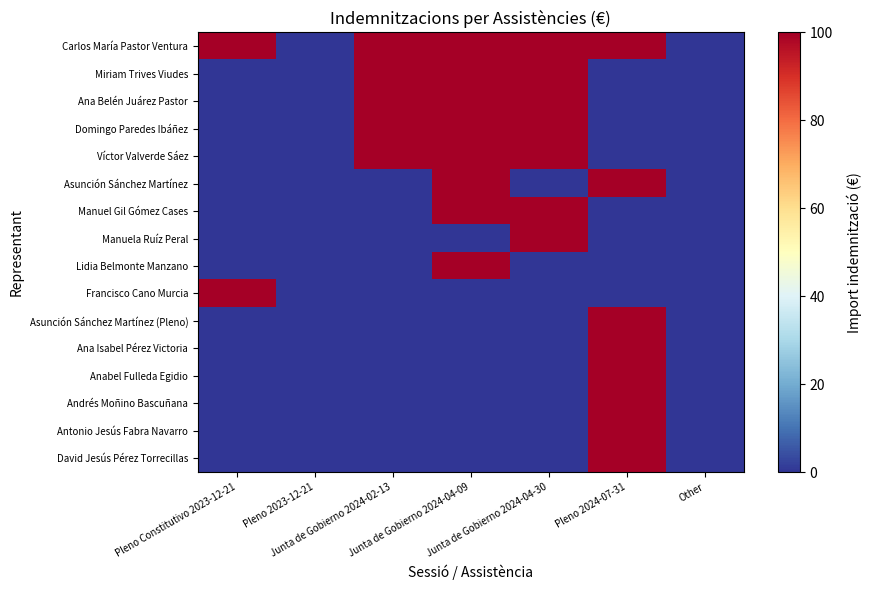

Which category has the lowest value across all series?

Pleno 2023-12-21